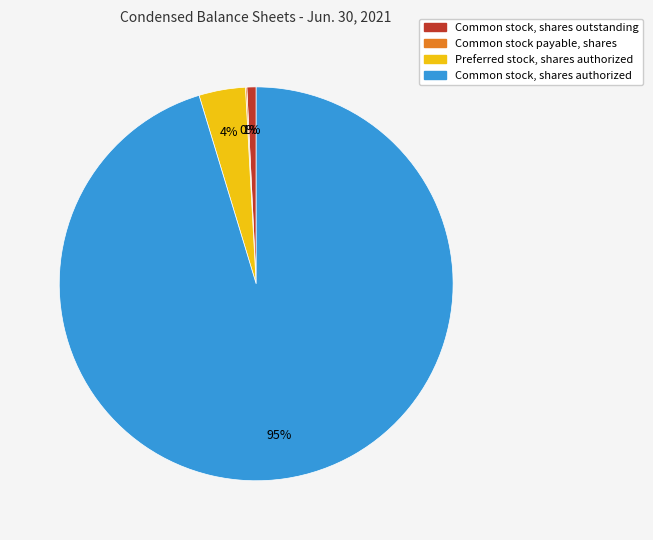

Does Common stock, shares outstanding represent more than half of the total?

No